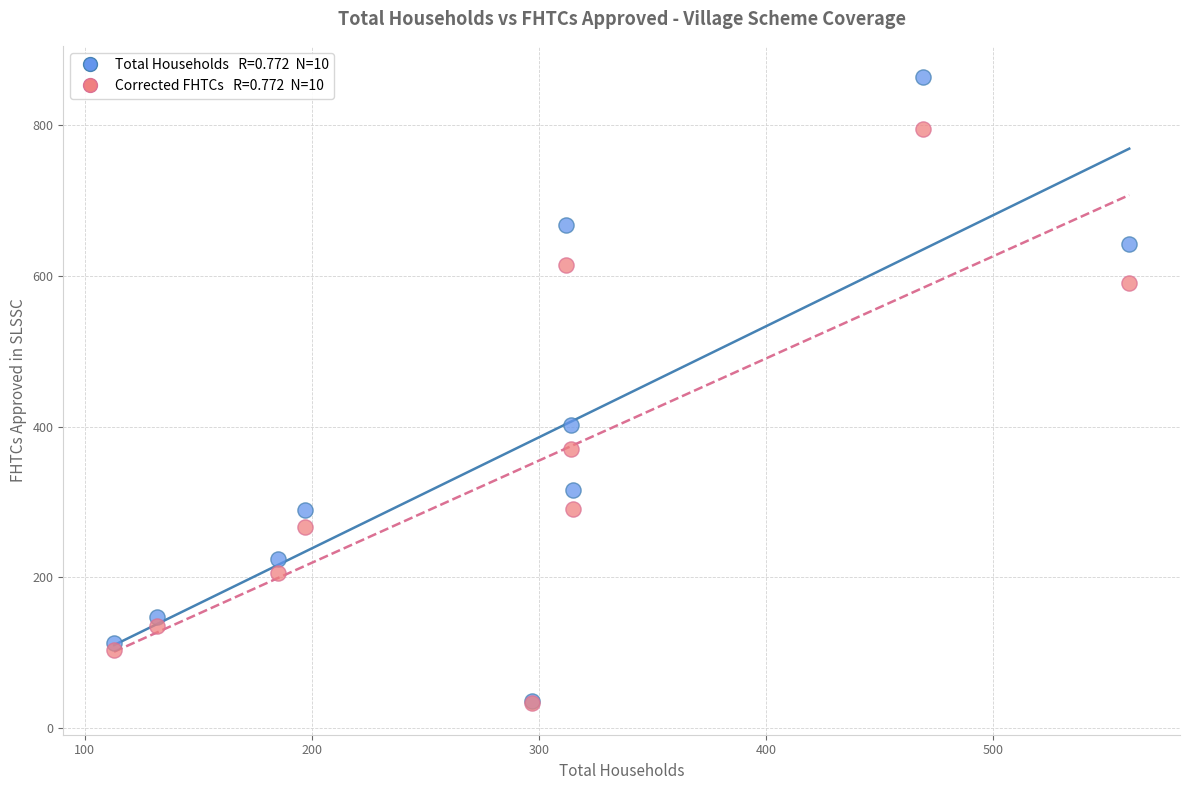

Across all series, what Y value is closest to 448?

402.0